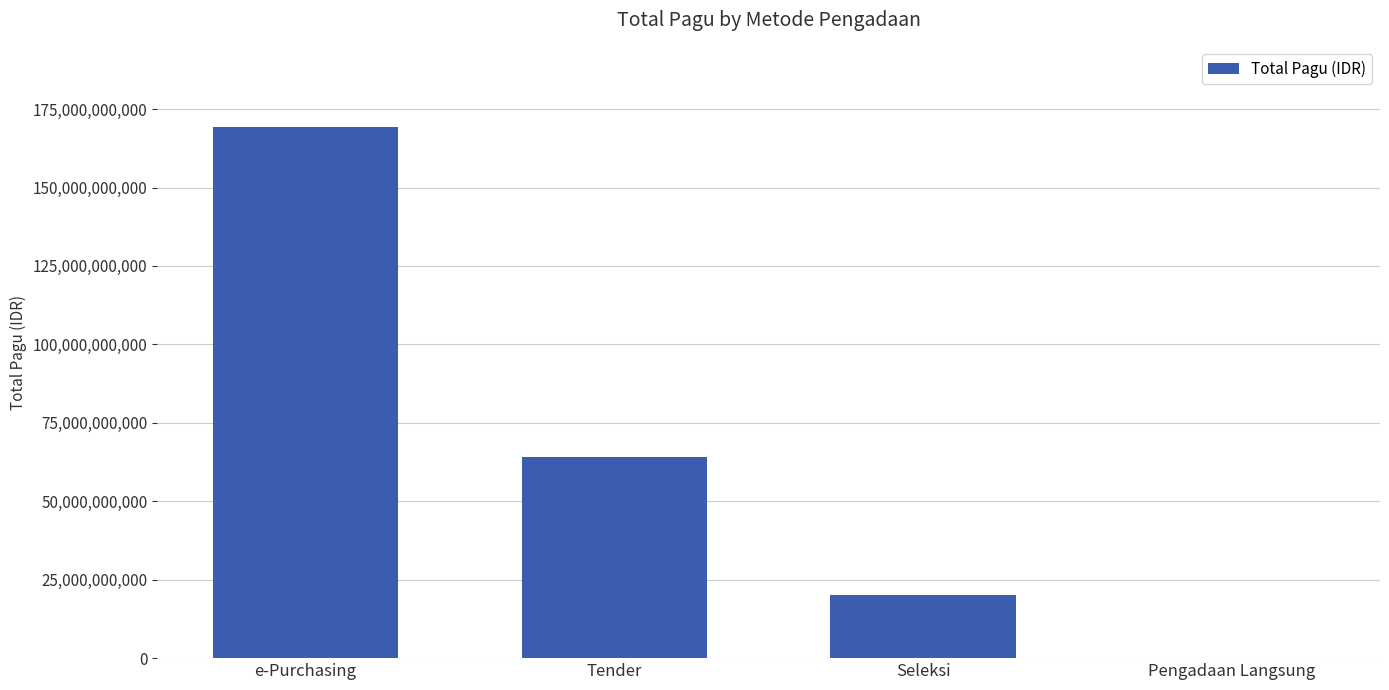

Count the values in the range 20114627350 to 169425850000.

3